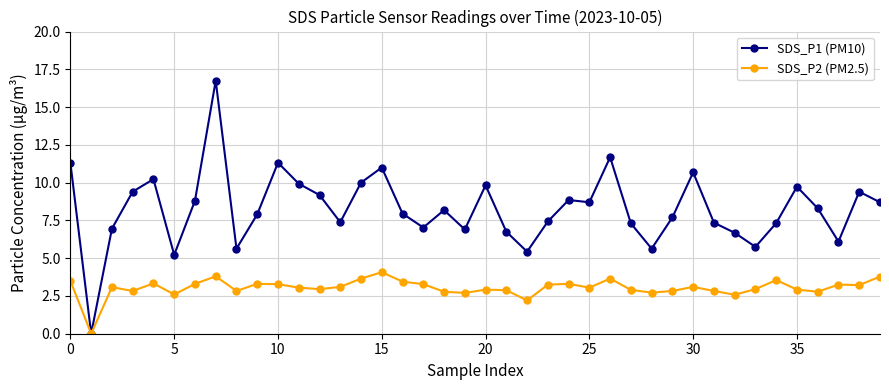

At how many categories does at least one series exceed 12?

1